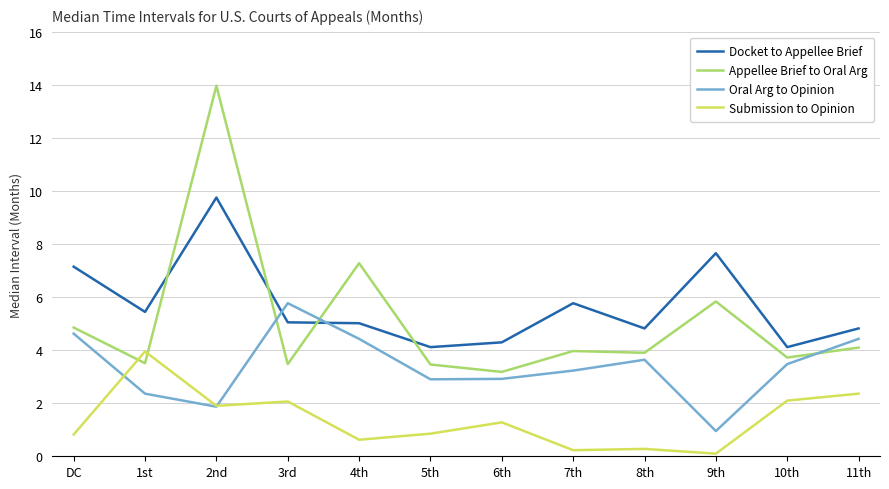

What is the highest value of the Submission to Opinion series?

4.0